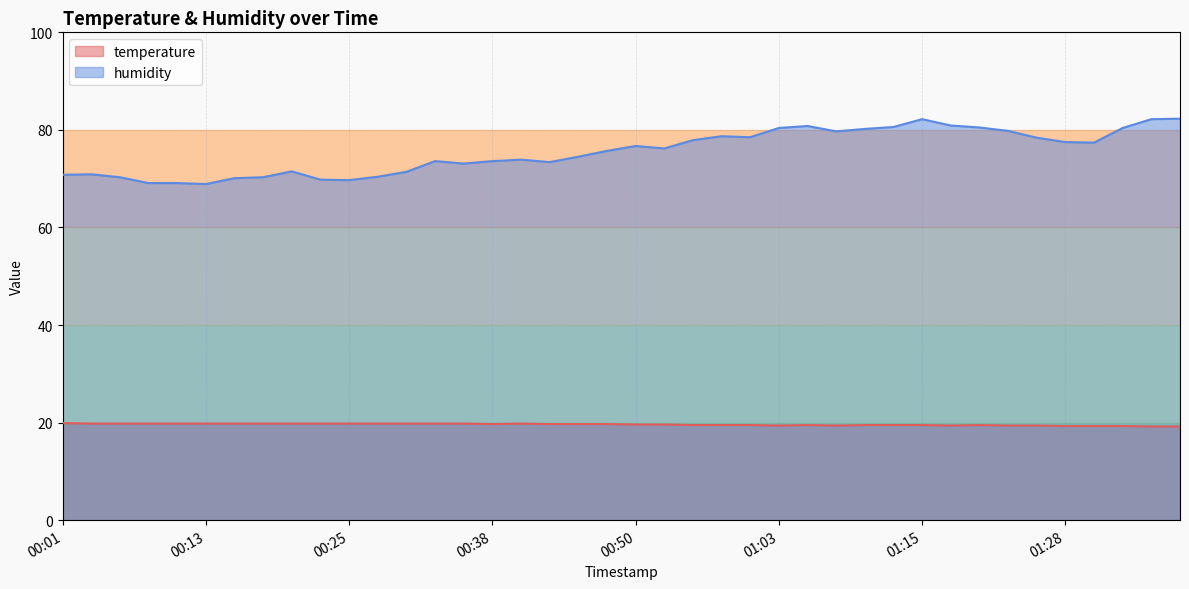

What is the average value of the humidity series?

75.5